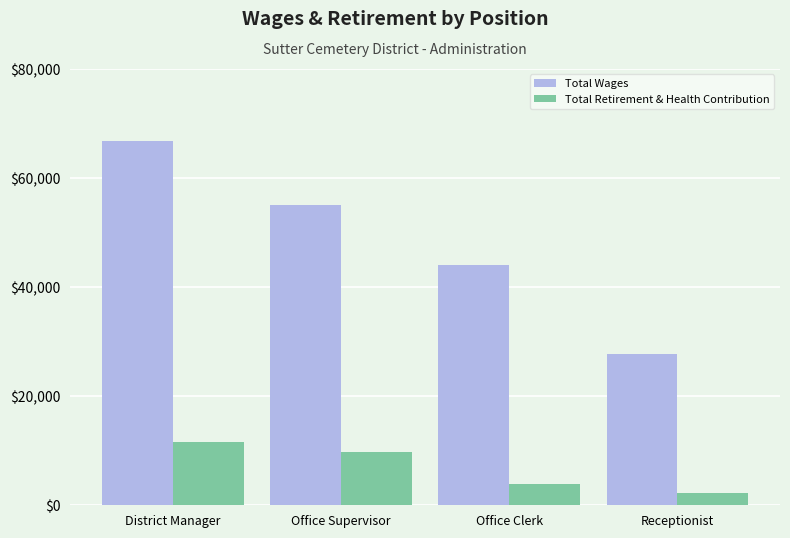

What is the difference between the highest and lowest values at Receptionist?

25420